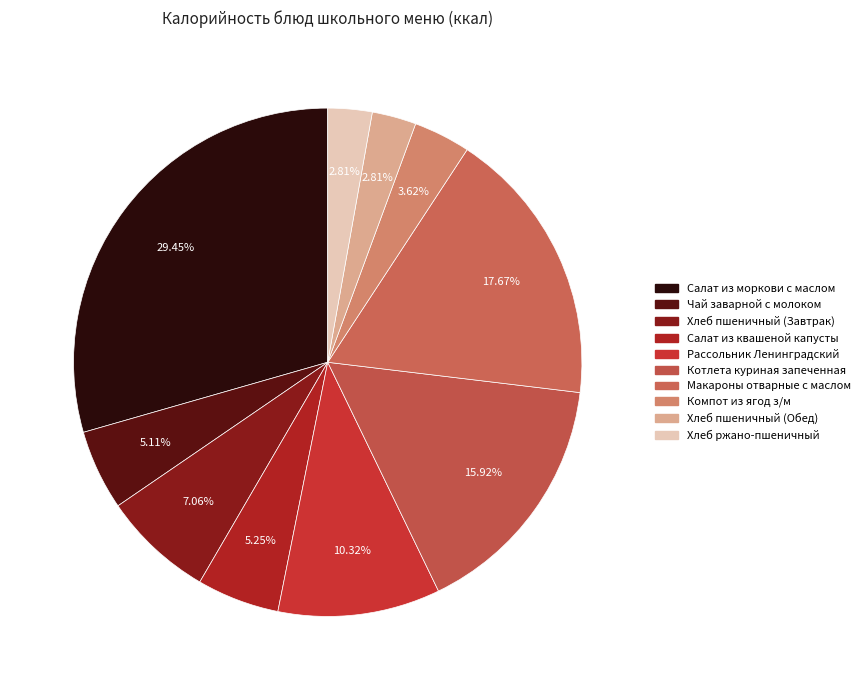

How many segments does this pie chart have?

10